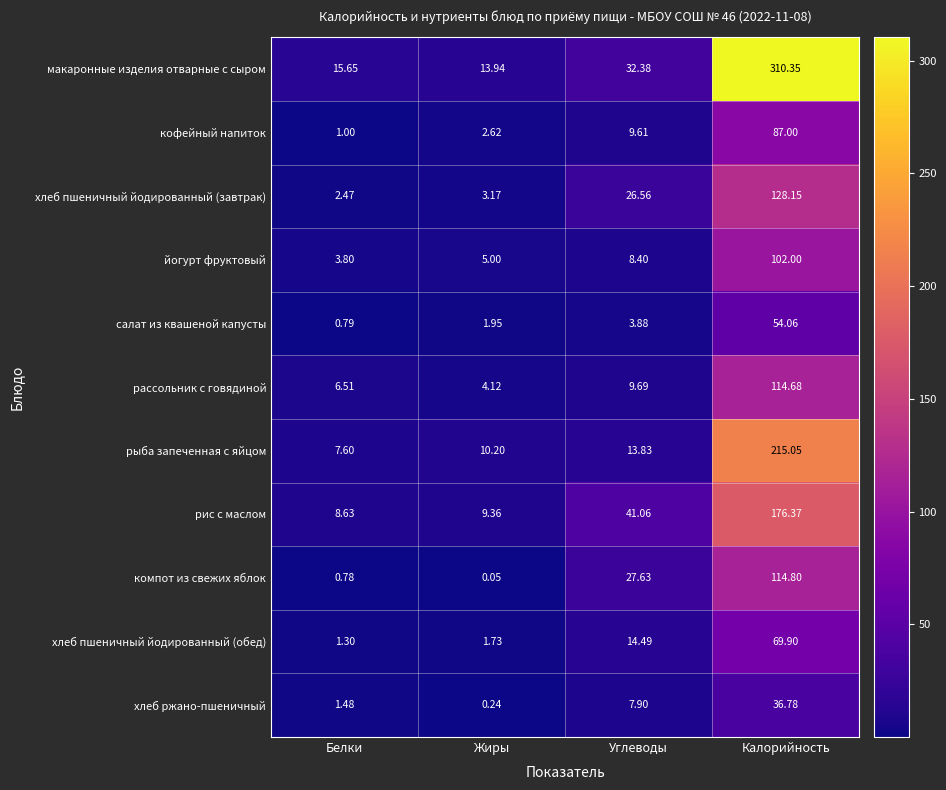

Between Белки and Углеводы, which series saw the biggest shift?

рис с маслом